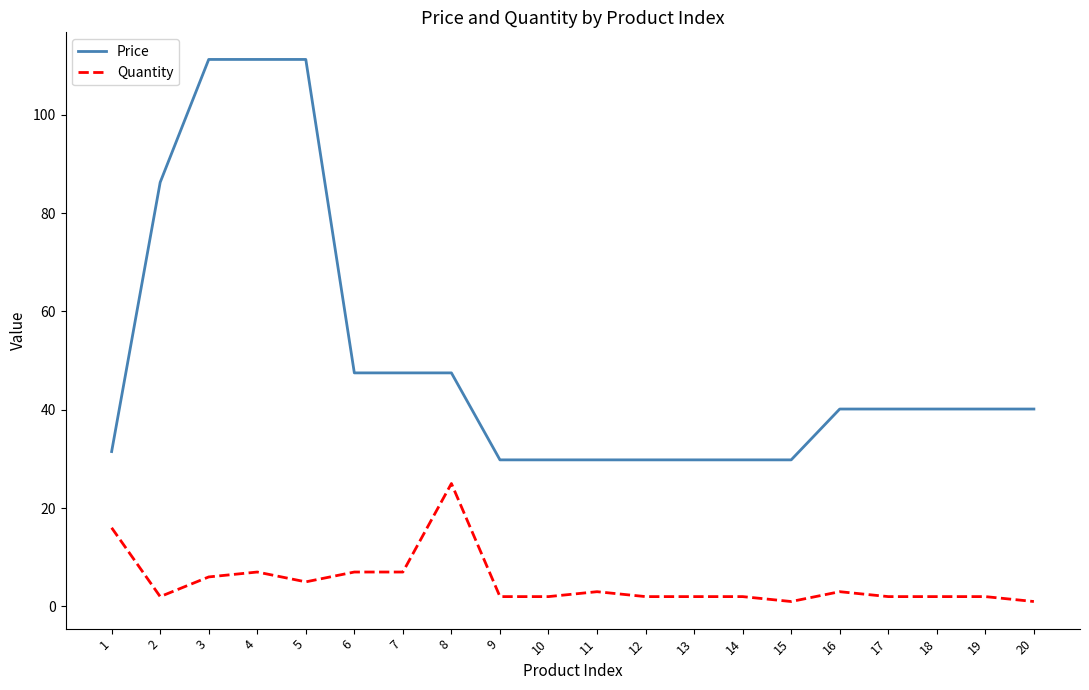

Does the chart have visible grid lines?

No